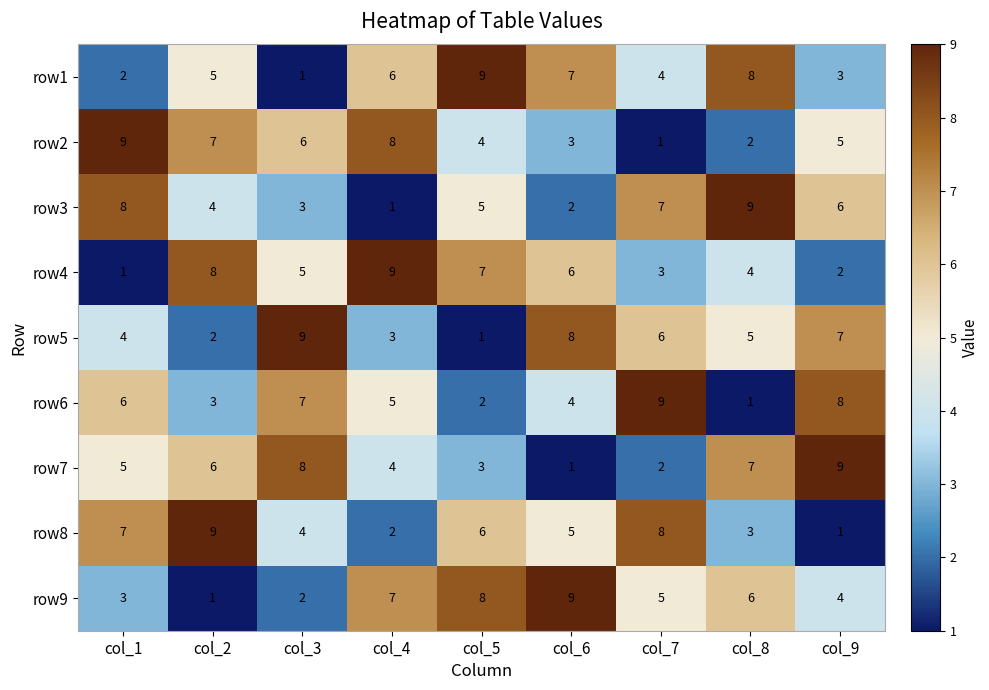

What is the spread (max minus min) of values at col_3?

8